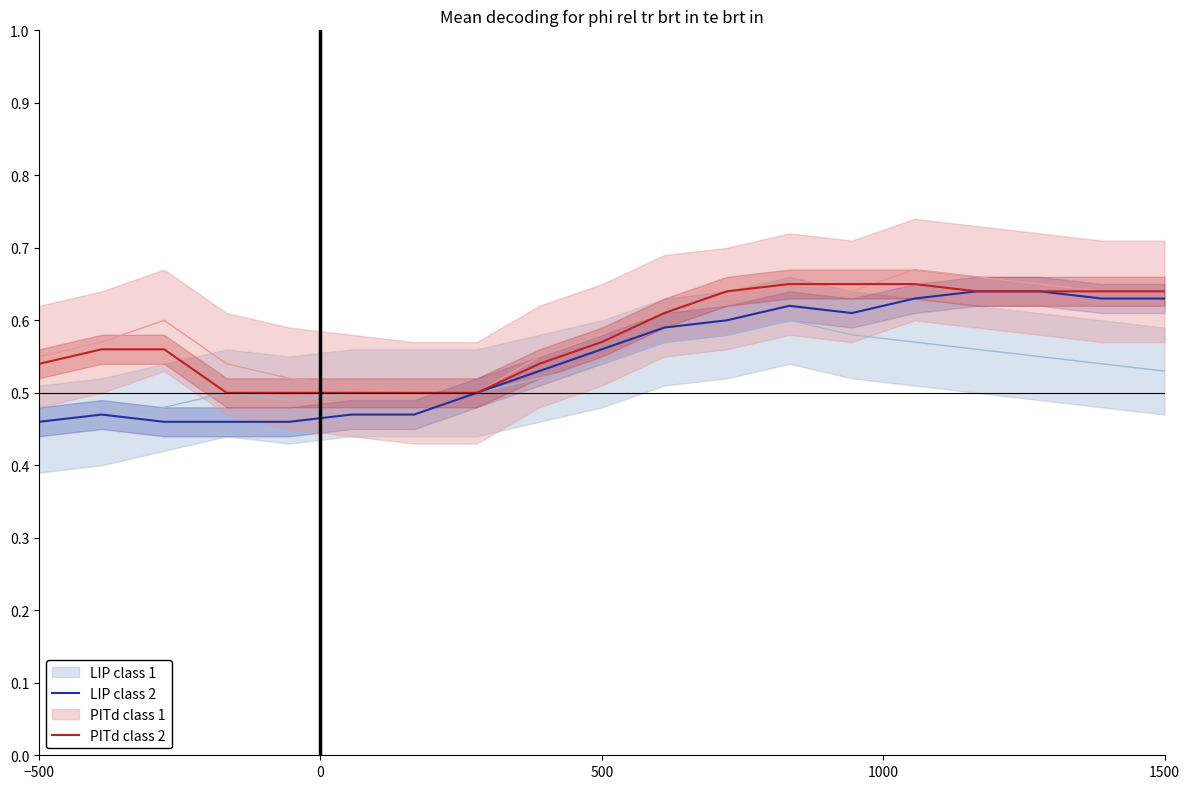

What position from the left is −500?

1